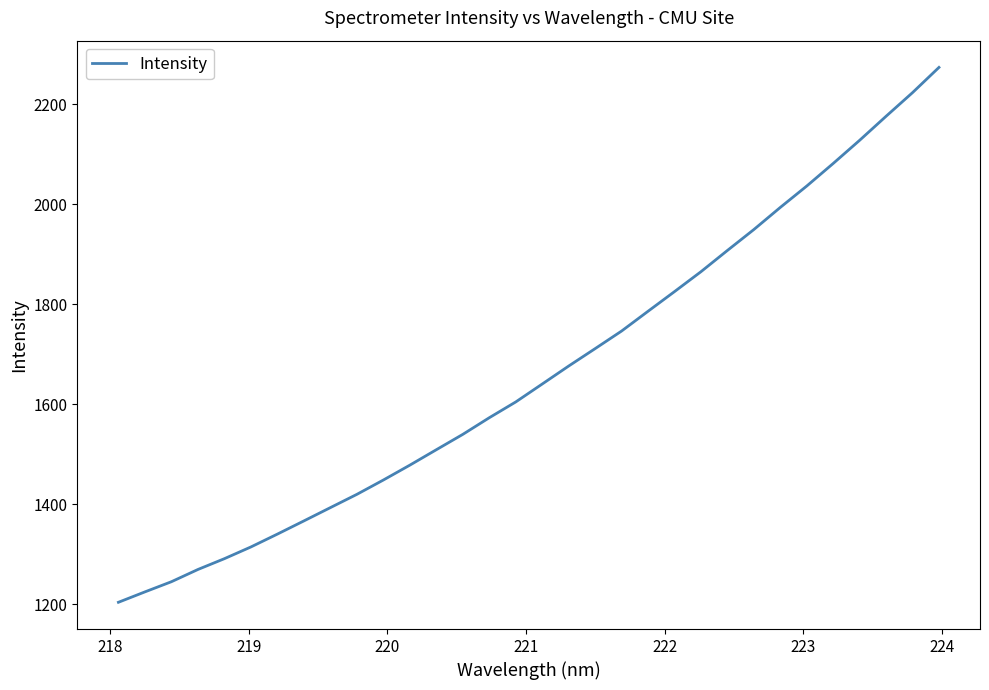

What is the smallest value displayed?

1203.8